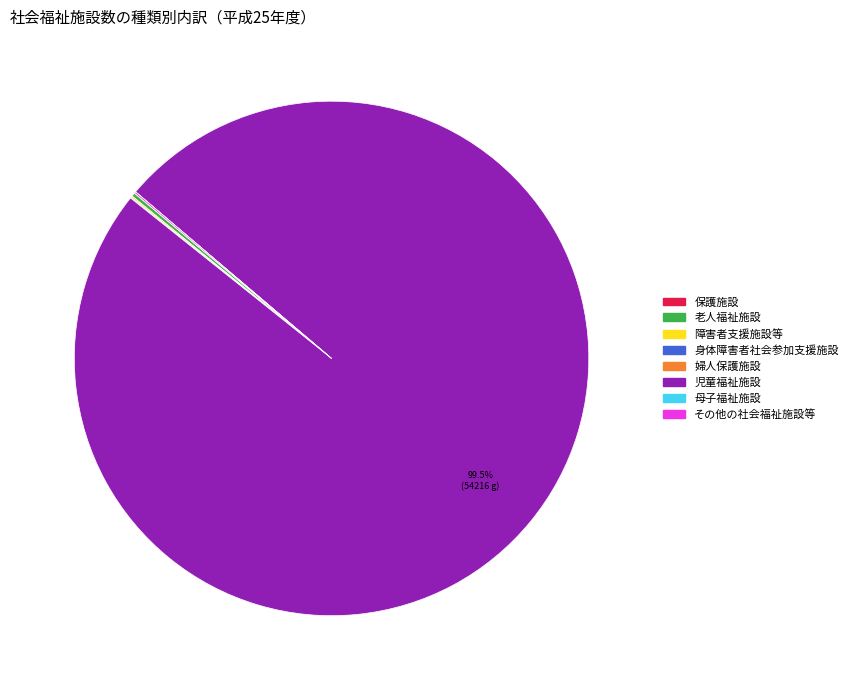

Which slice is the largest?

児童福祉施設